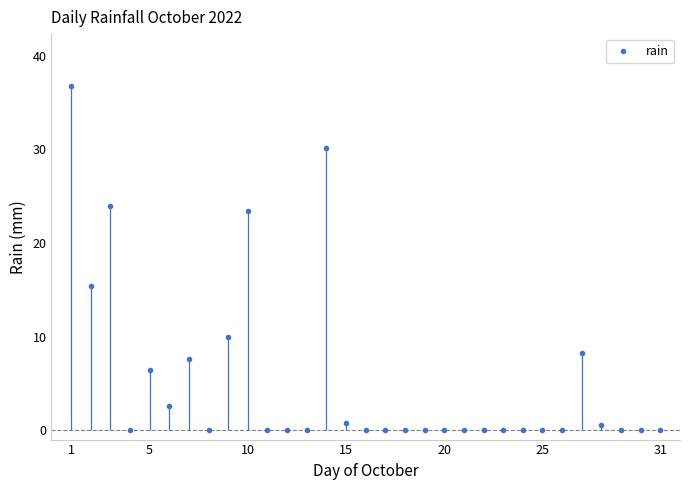

What is the difference between the second highest and minimum values?

30.2